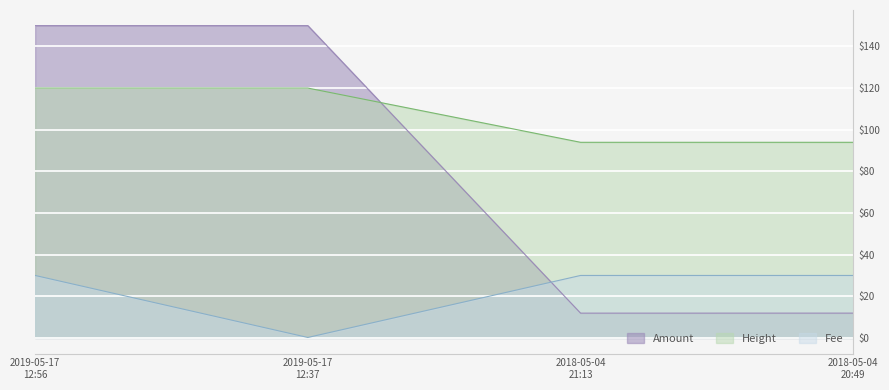

What is the difference between the maximum and minimum values in the Height series?

26.0